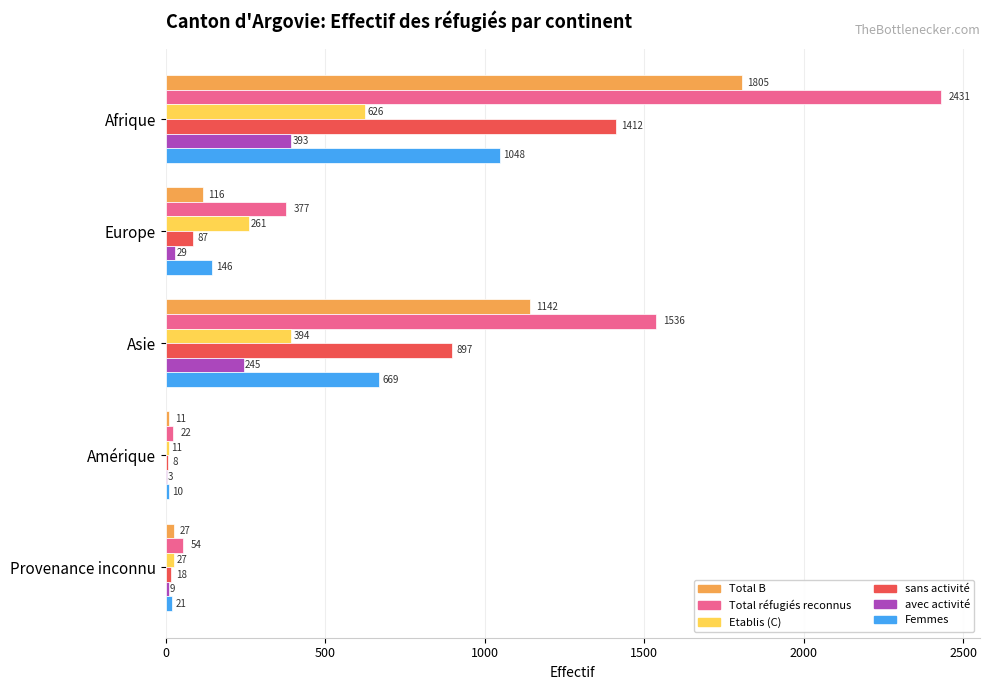

What is the sum of all Total B values?

3101